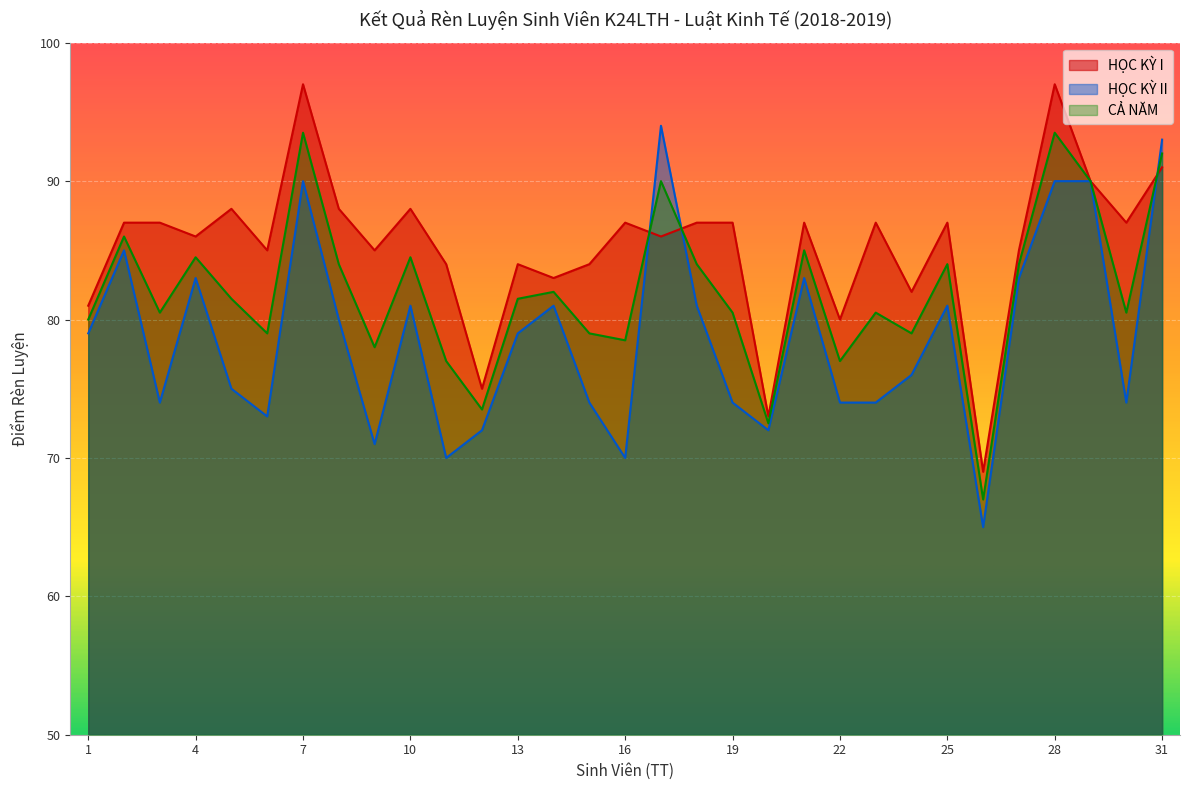

How many data points in HỌC KỲ II are less than 79?

15